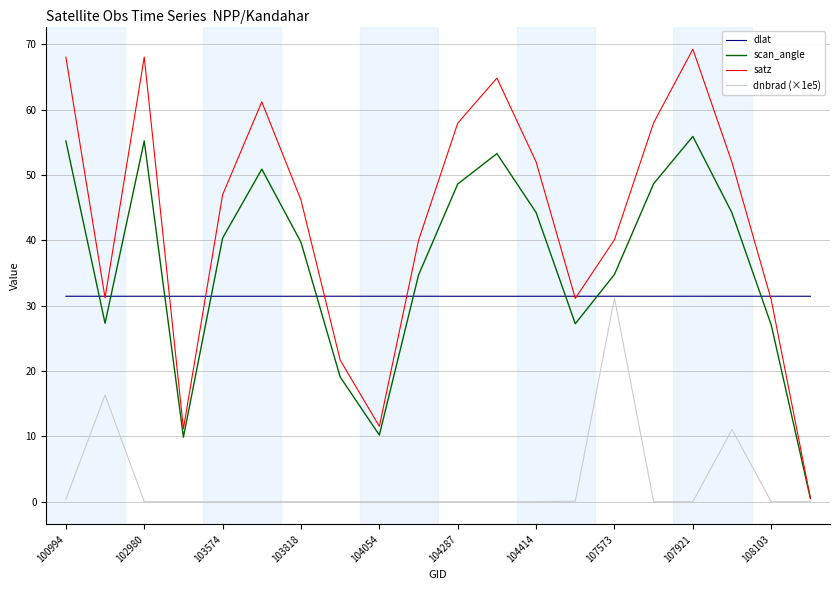

What is the maximum value for scan_angle?

55.9